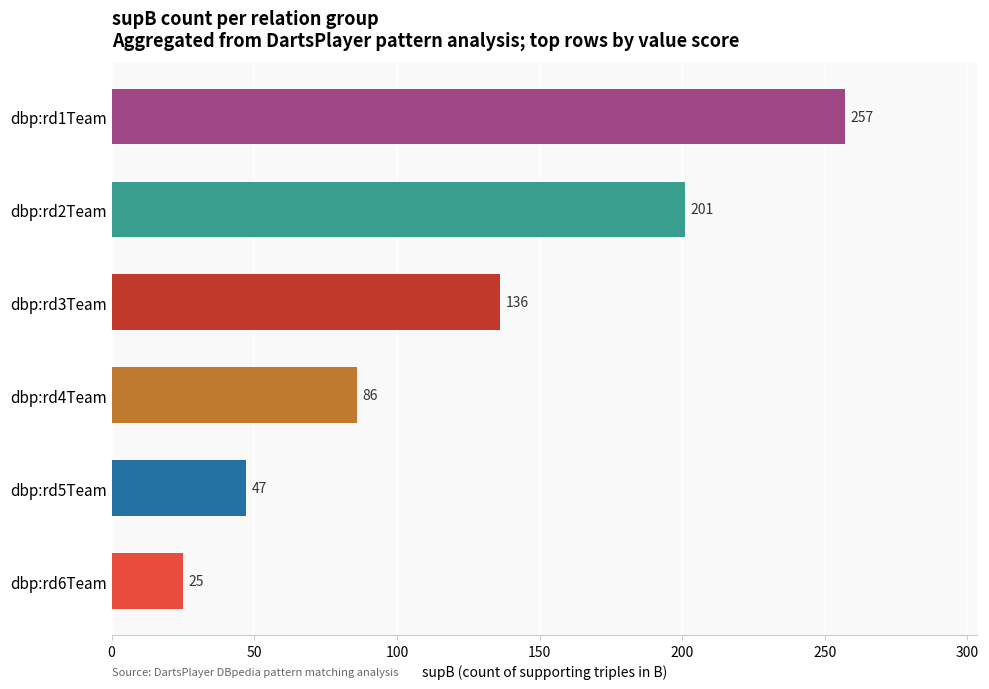

How many distinct data groups are displayed?

1